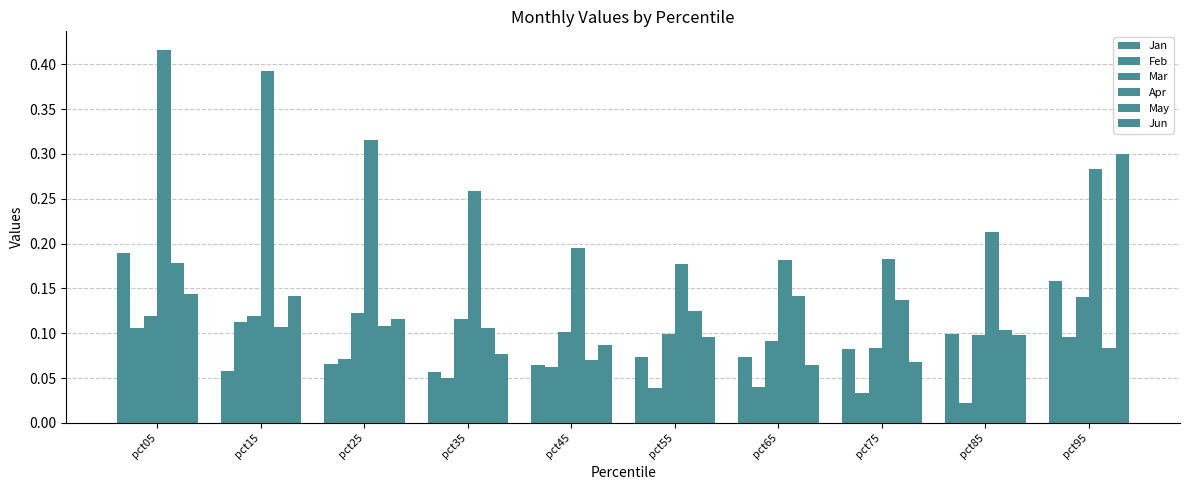

How many series are shown in this chart?

6